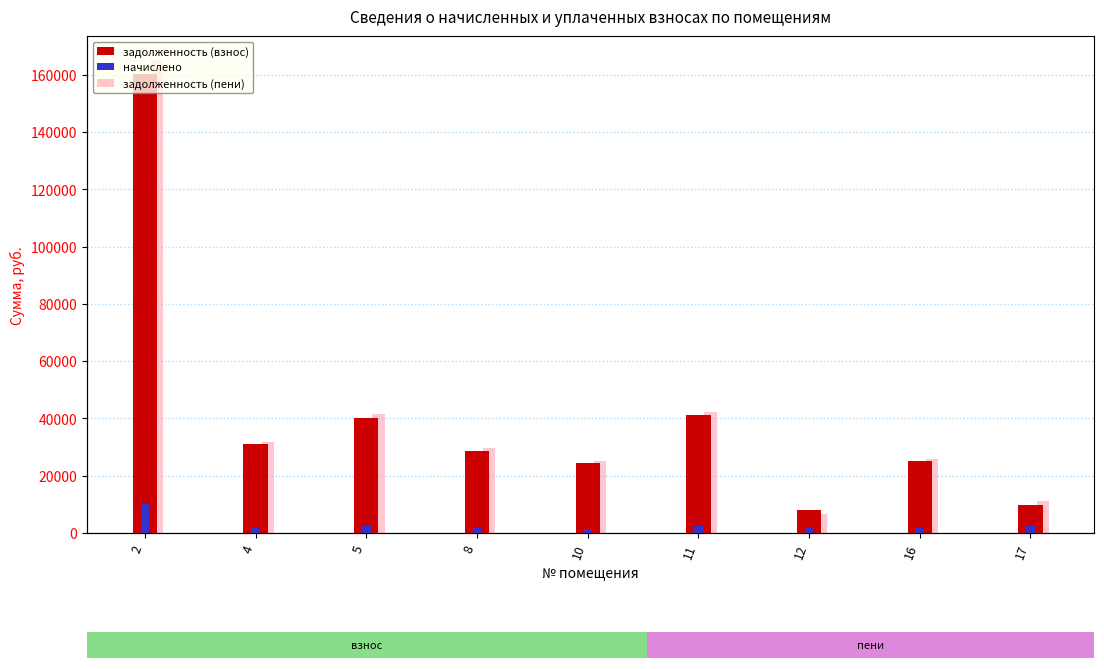

What is the value of the задолженность (пени) bar at the 3rd from the left?

41435.6